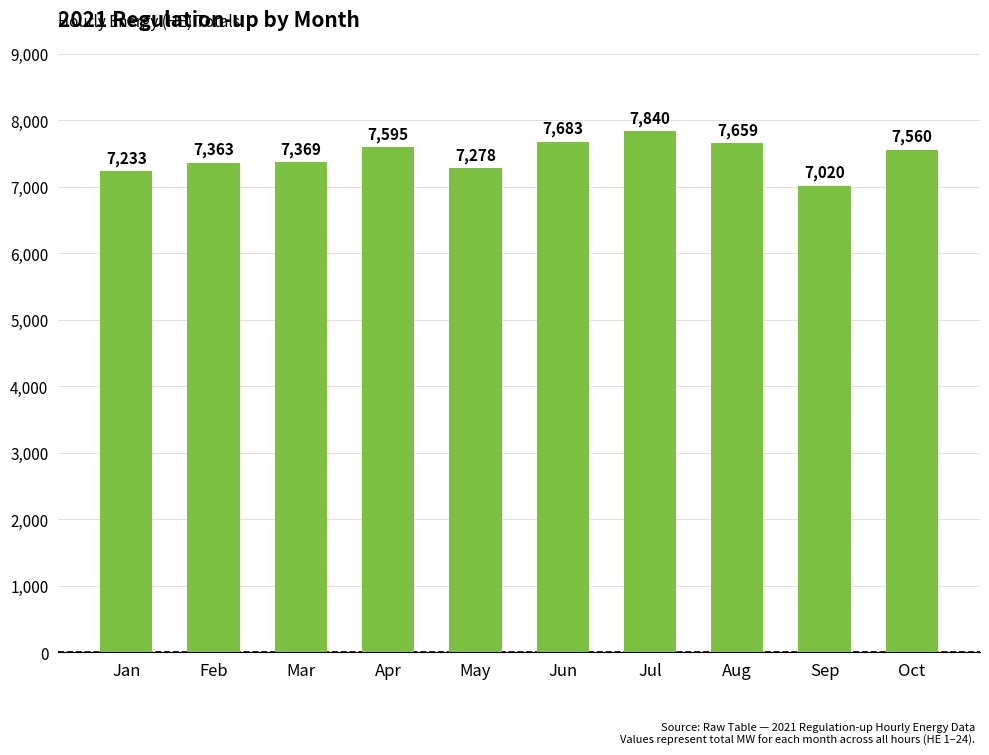

List the labels in order of value, largest first.

Jul, Jun, Aug, Apr, Oct, Mar, Feb, May, Jan, Sep